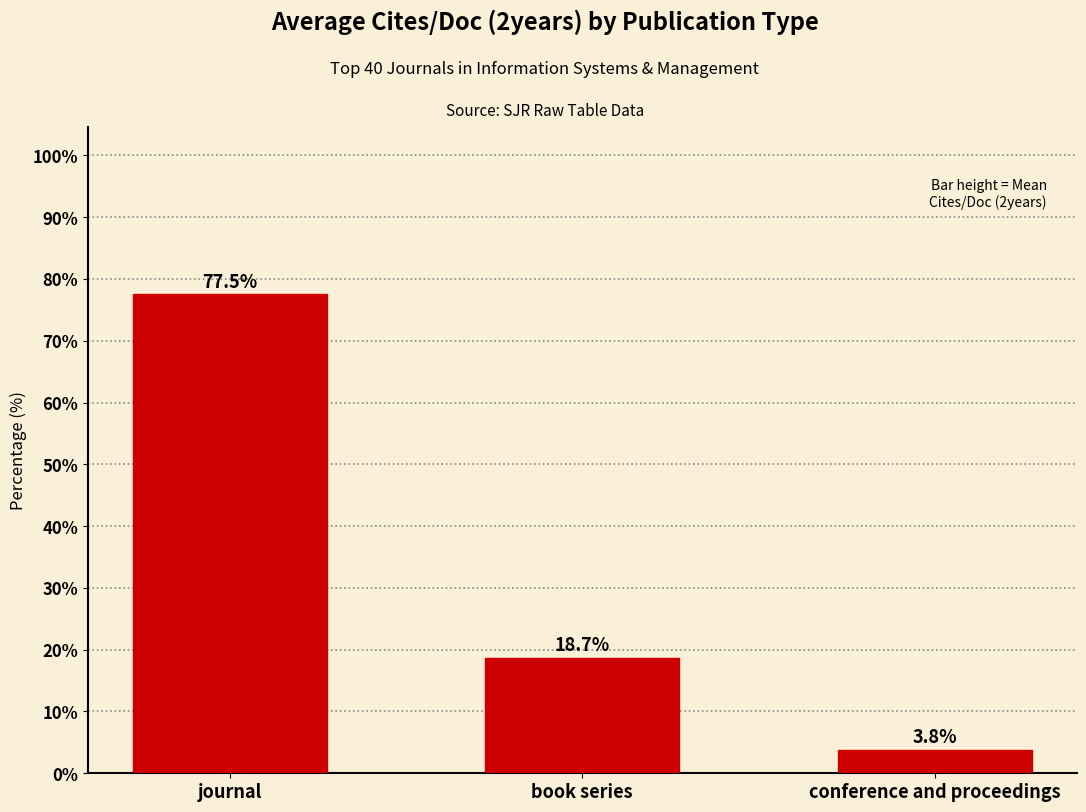

Which category has the highest value across all series?

journal